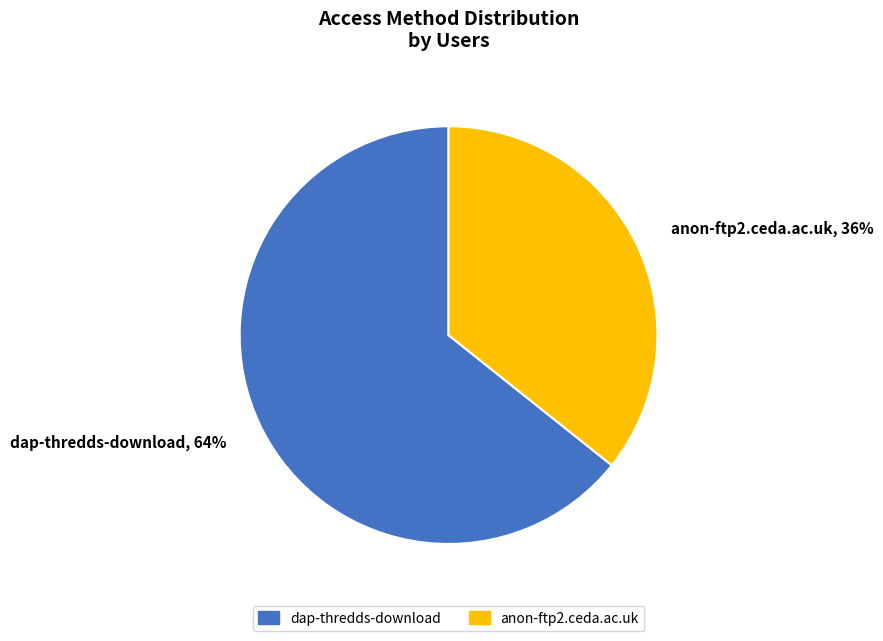

Count the number of slices in the pie.

2